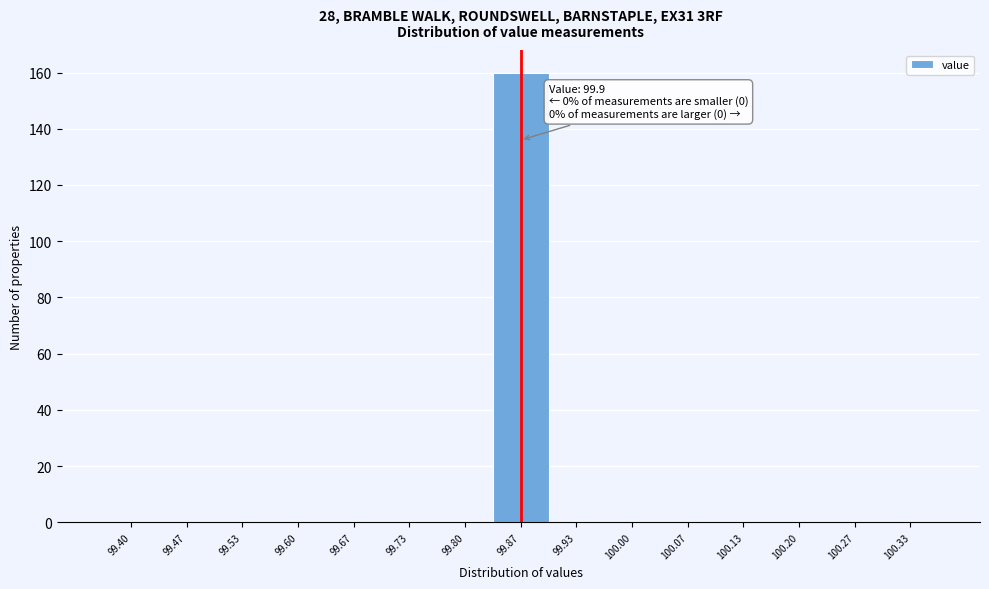

Reading left to right, what are all the values shown in this chart?

99.40=0	99.47=0	99.53=0	99.60=0	99.67=0	99.73=0	99.80=0	99.87=160	99.93=0	100.00=0	100.07=0	100.13=0	100.20=0	100.27=0	100.33=0